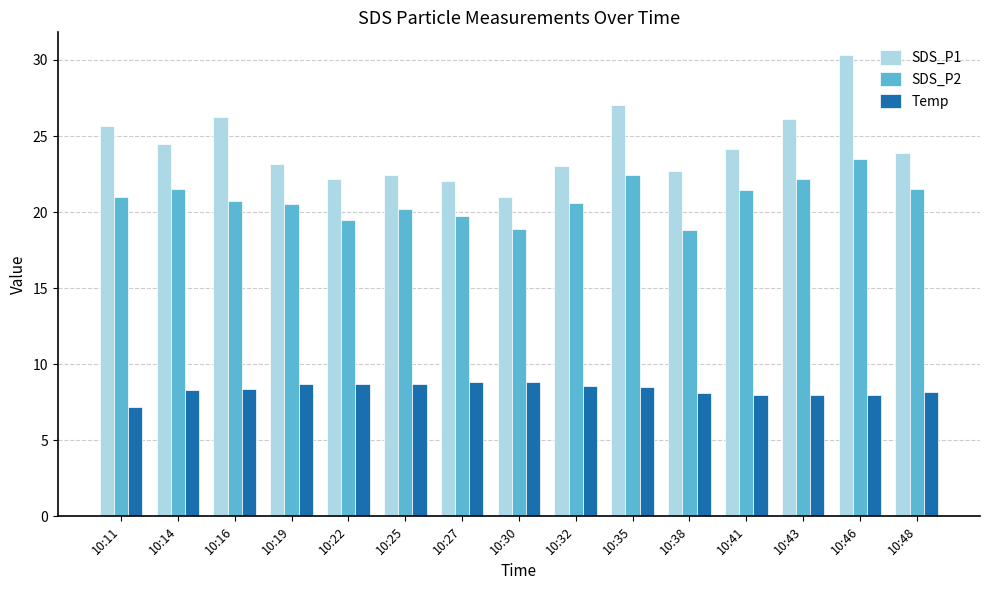

Which category has the lowest value in the Temp series?

10:11